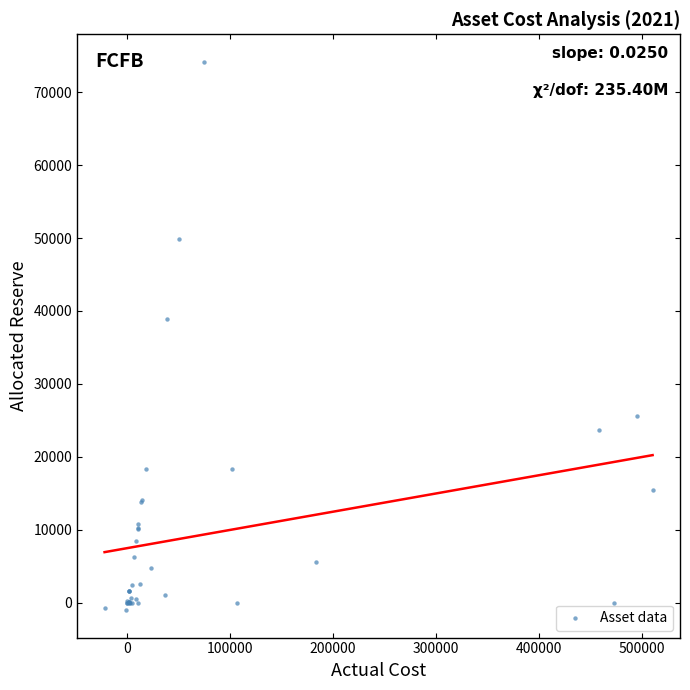

What Y value in the scatter plot is closest to 36575?

38933.1